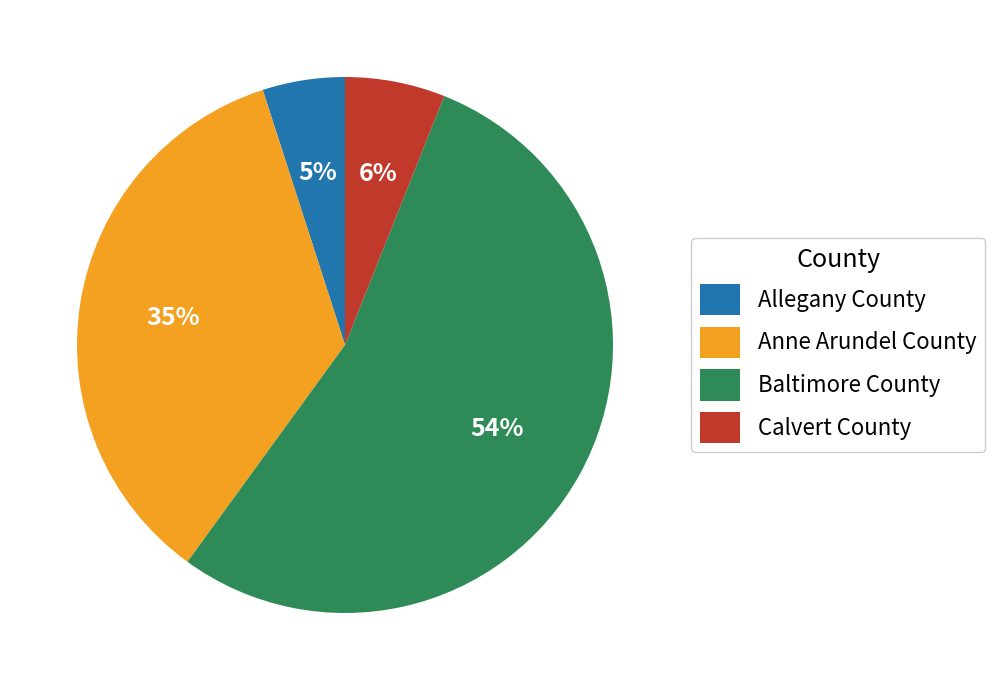

What is the smallest slice in the pie chart?

Allegany County